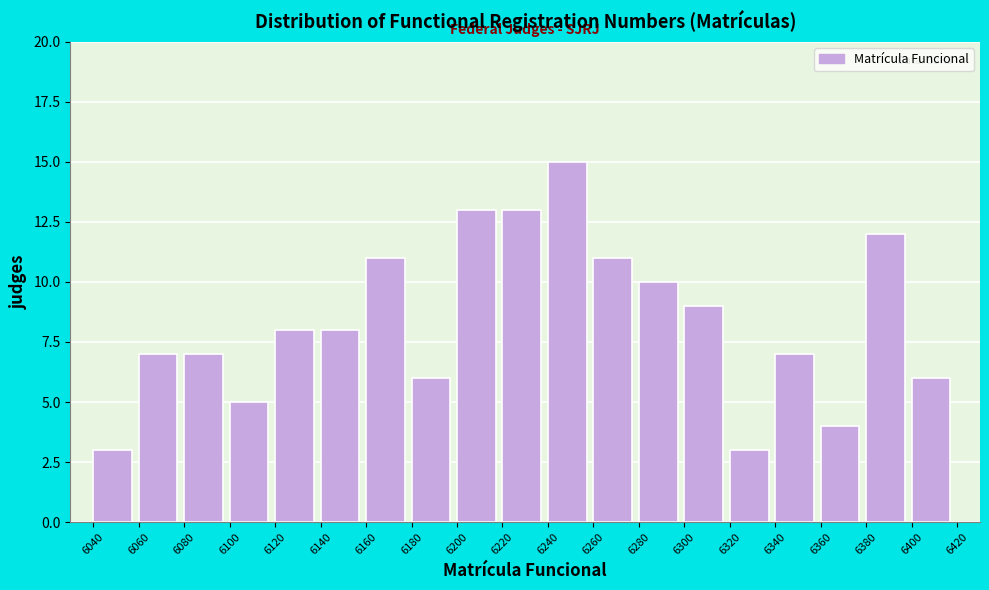

Reading left to right, list every bar in this chart as the range it spans on the x-axis followed by its height. The values are not printed on the chart, so give them approximately, as read against the axis.

6040 to 6060: 3
6060 to 6080: 7
6080 to 6100: 7
6100 to 6120: 5
6120 to 6140: 8
6140 to 6160: 8
6160 to 6180: 11
6180 to 6200: 6
6200 to 6220: 13
6220 to 6240: 13
6240 to 6260: 15
6260 to 6280: 11
6280 to 6300: 10
6300 to 6320: 9
6320 to 6340: 3
6340 to 6360: 7
6360 to 6380: 4
6380 to 6400: 12
6400 to 6420: 6